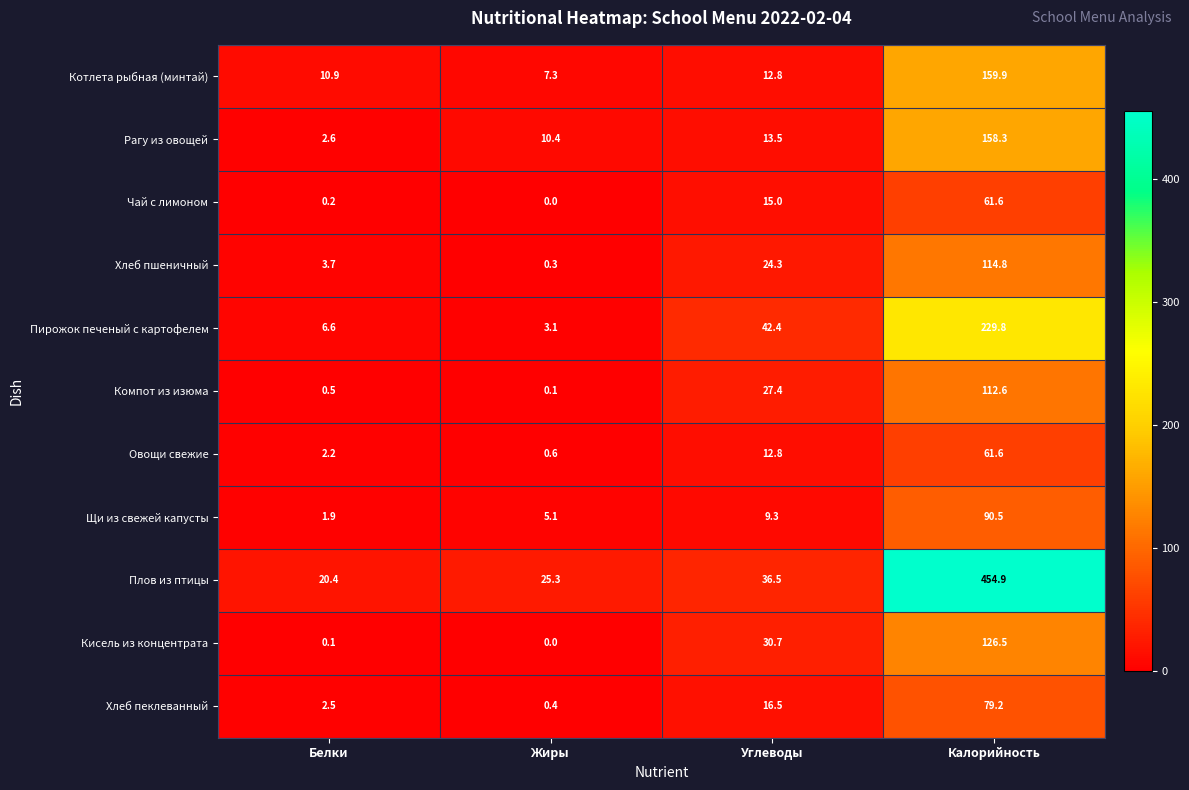

What is the minimum value for Овощи свежие?

0.6